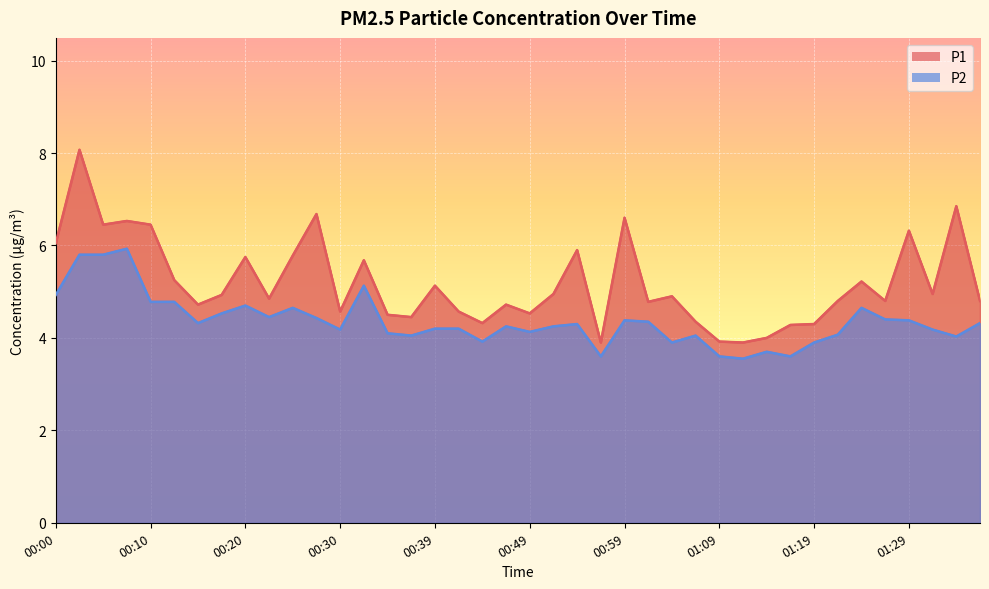

Which category has the lowest value in the P1 series?

00:57